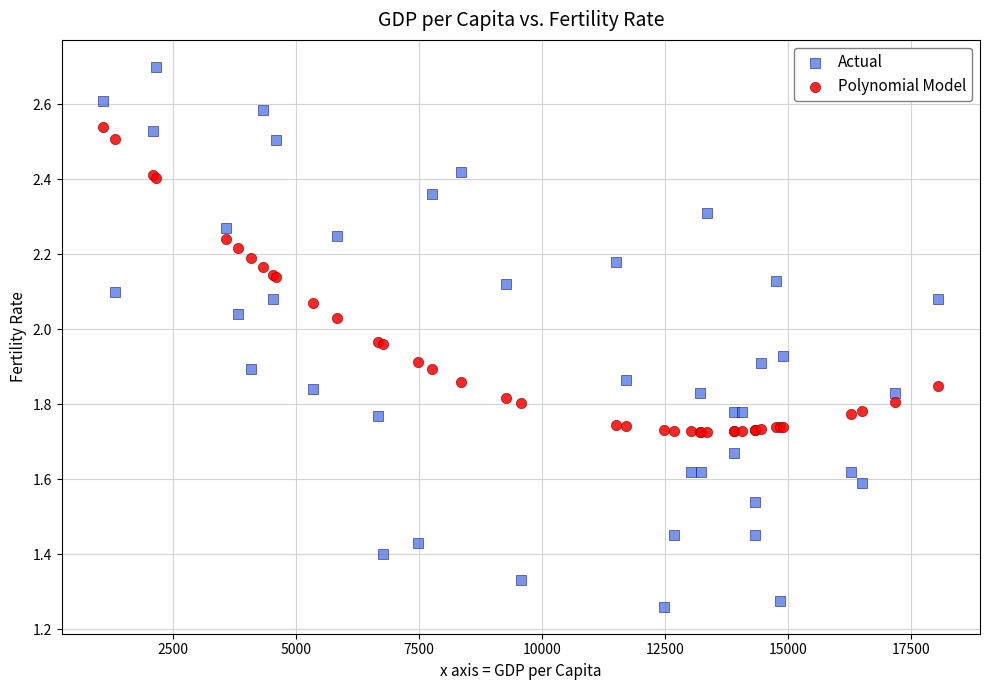

Which series reaches the minimum Y coordinate?

Actual